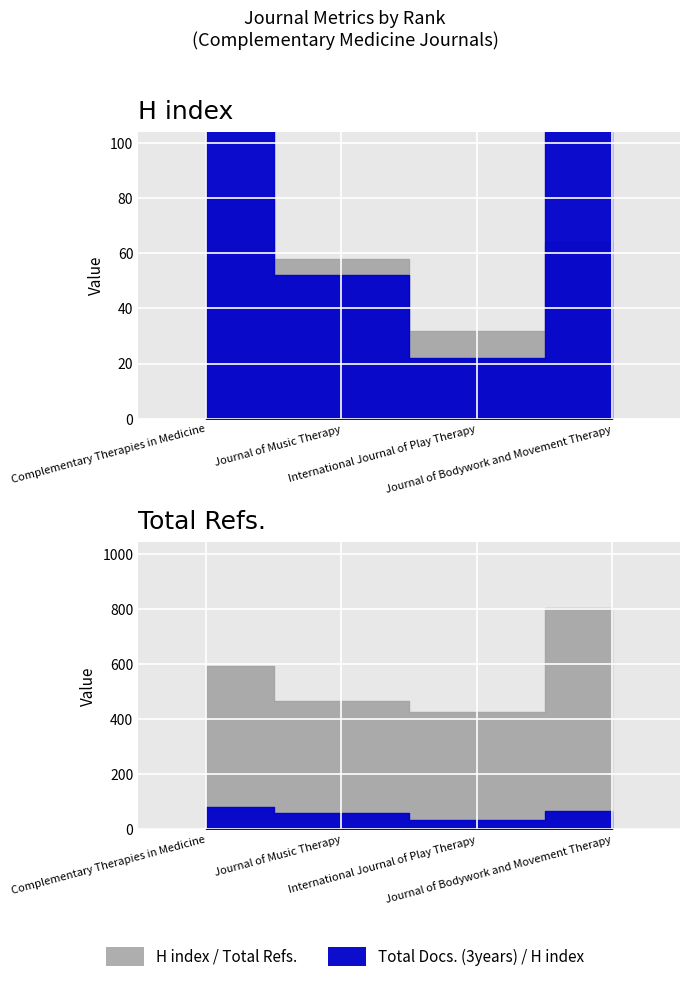

What is the maximum value for Total Docs. (3years)?

151